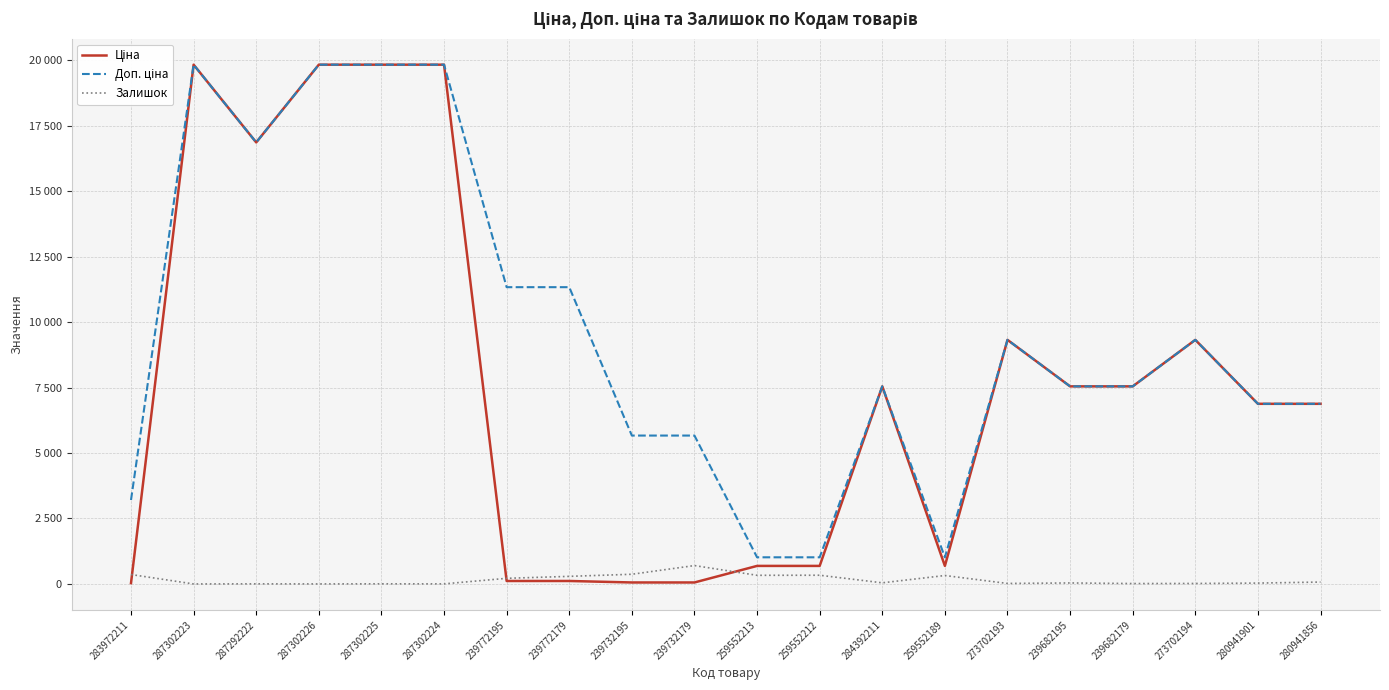

Which series has the largest range (max minus min)?

Ціна